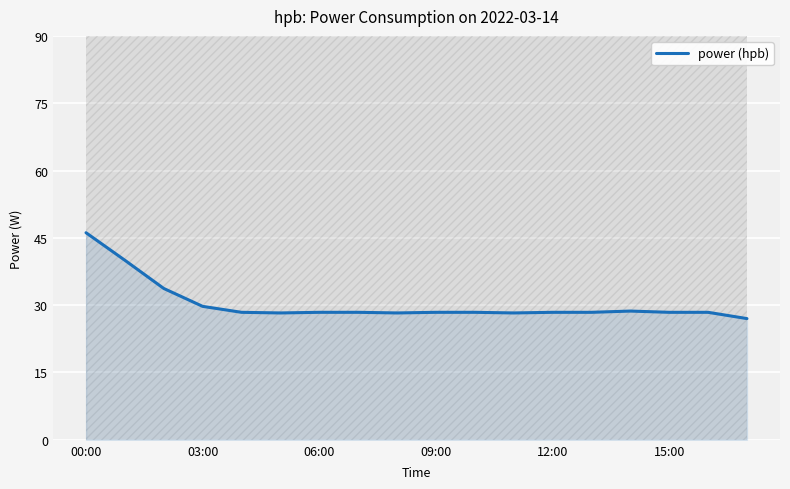

The value of power (hpb) at 03:00 is 29.7. True or false?

True